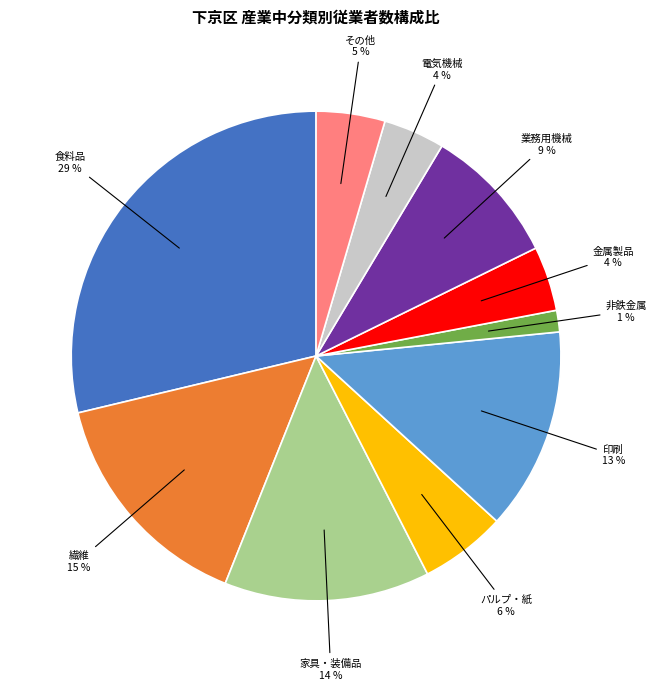

Does 繊維 represent more than half of the total?

No